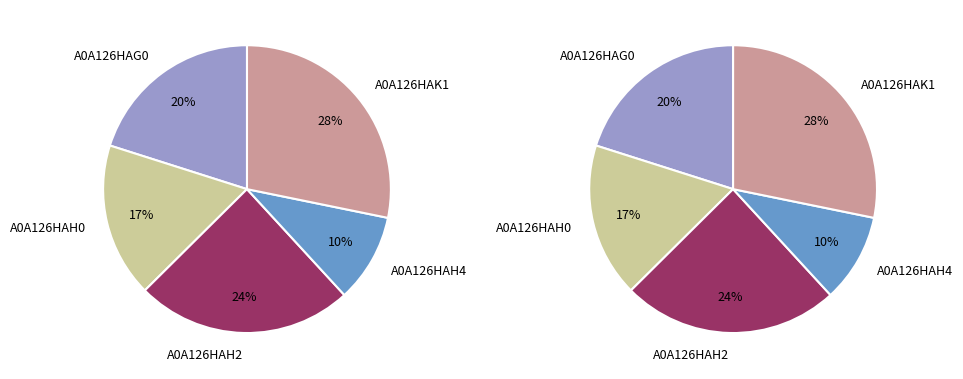

Count the number of slices in the pie.

5